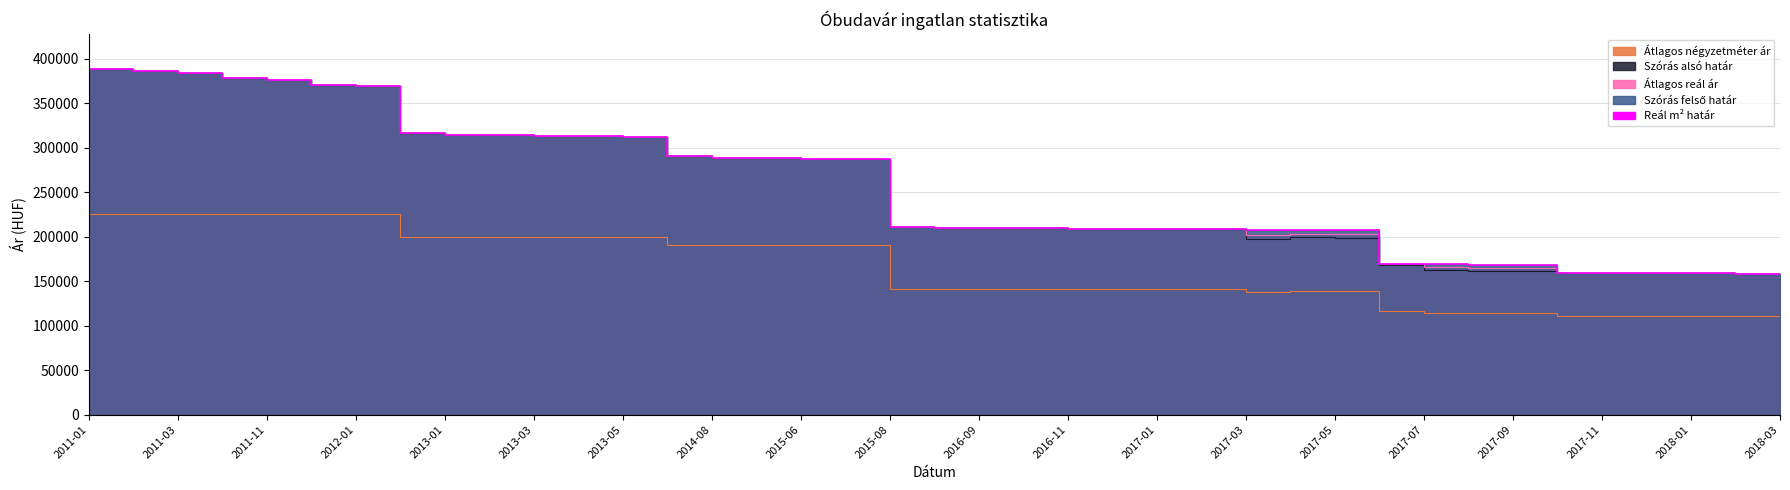

Which series has the largest range (max minus min)?

Szórás alsó határ